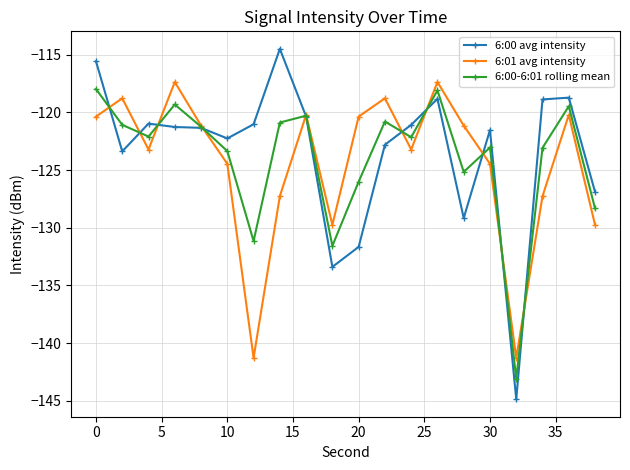

Which series has the largest range (max minus min)?

6:00 avg intensity